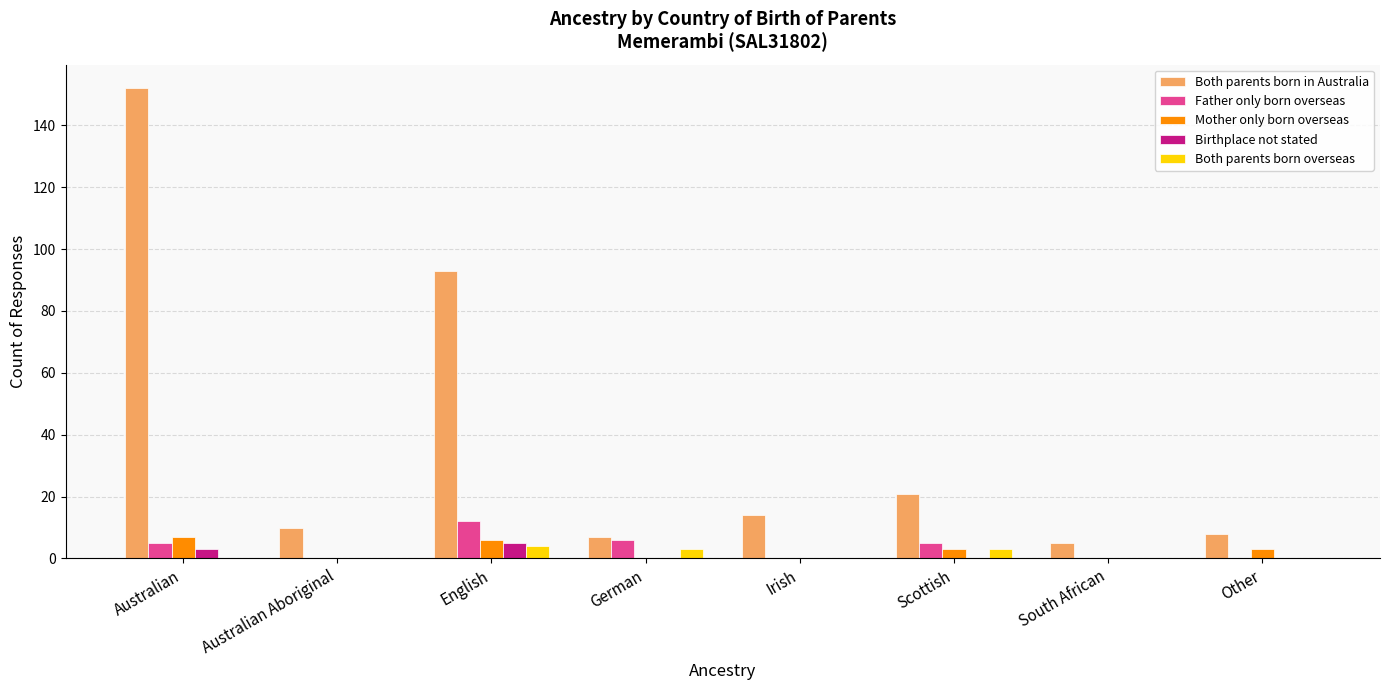

True or false: Both parents born in Australia has a value of 8 at Other.

True